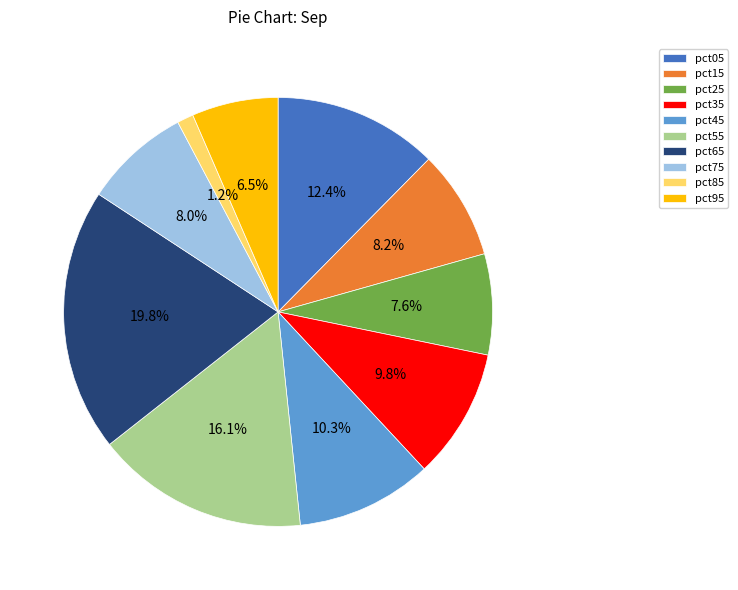

Does pct95 account for over 50% of the chart?

No